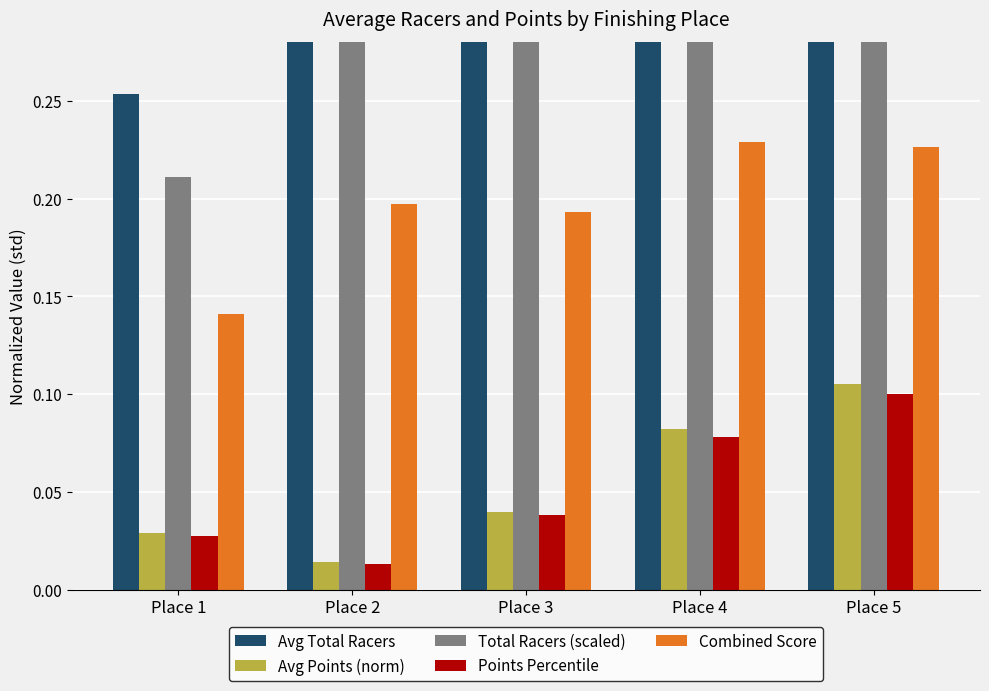

Reading right to left, list all the values displayed in this chart.

Avg Total Racers: Place 5=0.3	Place 4=0.4	Place 3=0.3	Place 2=0.4	Place 1=0.3
Avg Points (norm): Place 5=0.1	Place 4=0.1	Place 3=0.0	Place 2=0.0	Place 1=0.0
Total Racers (scaled): Place 5=0.3	Place 4=0.3	Place 3=0.3	Place 2=0.3	Place 1=0.2
Points Percentile: Place 5=0.1	Place 4=0.1	Place 3=0.0	Place 2=0.0	Place 1=0.0
Combined Score: Place 5=0.2	Place 4=0.2	Place 3=0.2	Place 2=0.2	Place 1=0.1